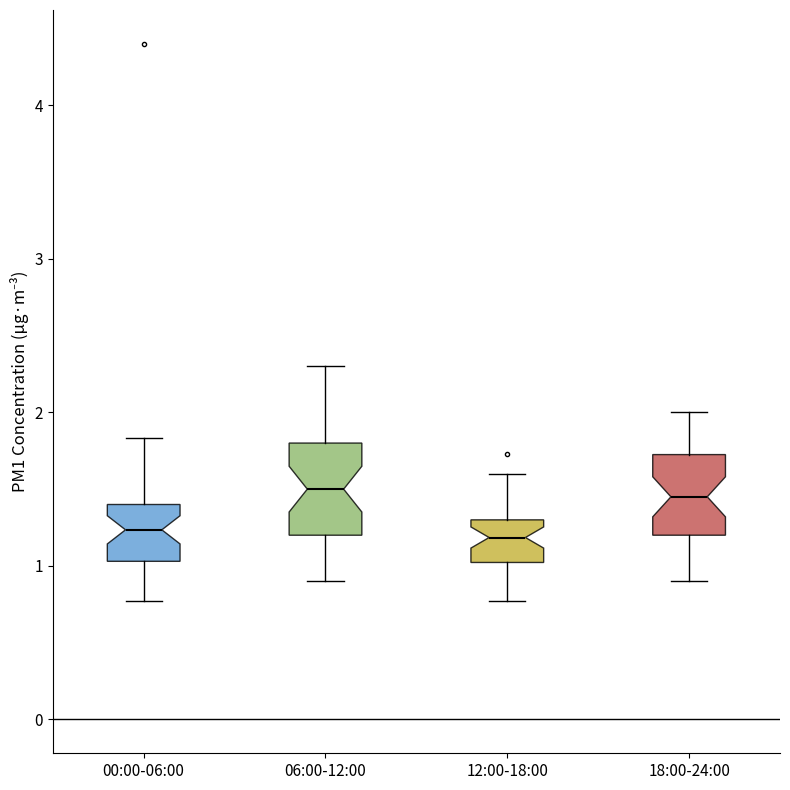

Reading left to right, transcribe this box plot: for each box, give where its median line is, the range the box spans, and where its two whiskers end, as read against the y-axis. The values are not printed on the chart, so give them approximately, as read against the axis.

00:00-06:00: median 1.2, box 1.0 to 1.4, whiskers 0.8 to 1.8
06:00-12:00: median 1.5, box 1.2 to 1.8, whiskers 0.9 to 2.3
12:00-18:00: median 1.2, box 1.0 to 1.3, whiskers 0.8 to 1.6
18:00-24:00: median 1.5, box 1.2 to 1.7, whiskers 0.9 to 2.0